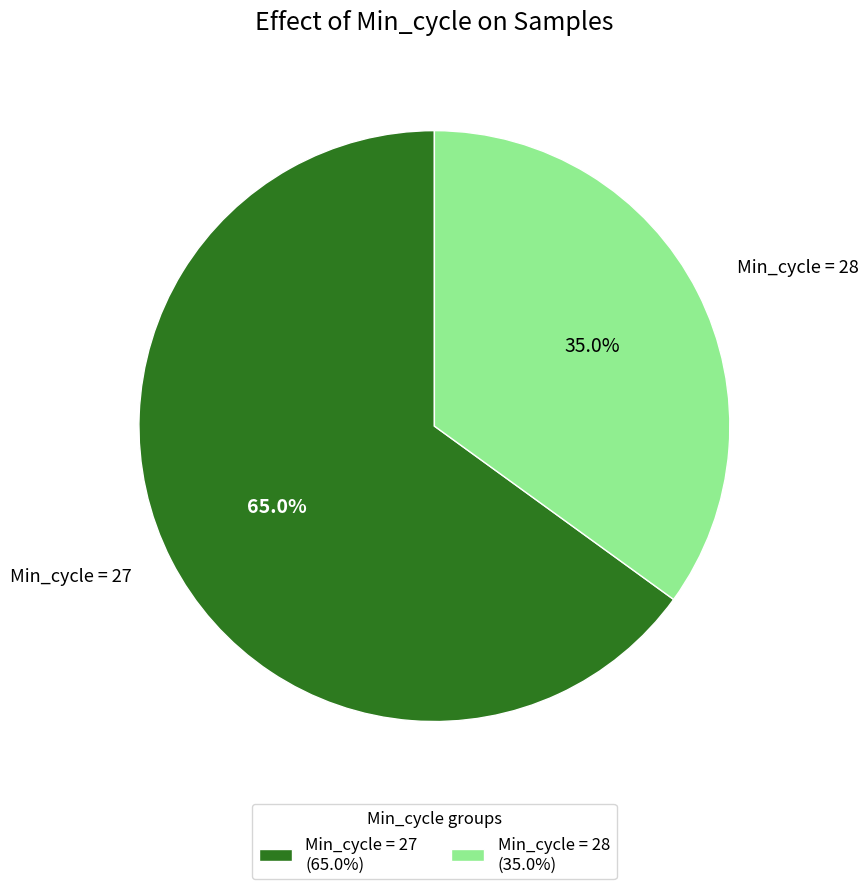

Rank the categories by value from lowest to highest.

Min_cycle = 28 (35.0%), Min_cycle = 27 (65.0%)